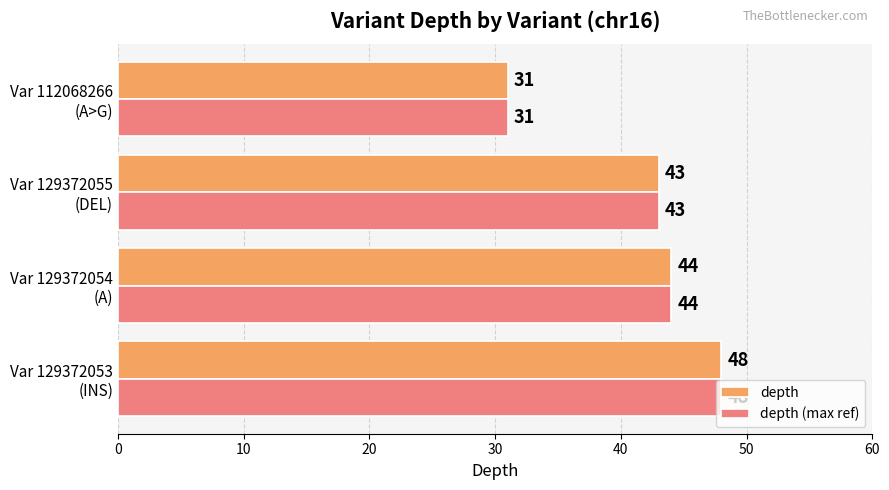

What is the minimum value for depth?

31